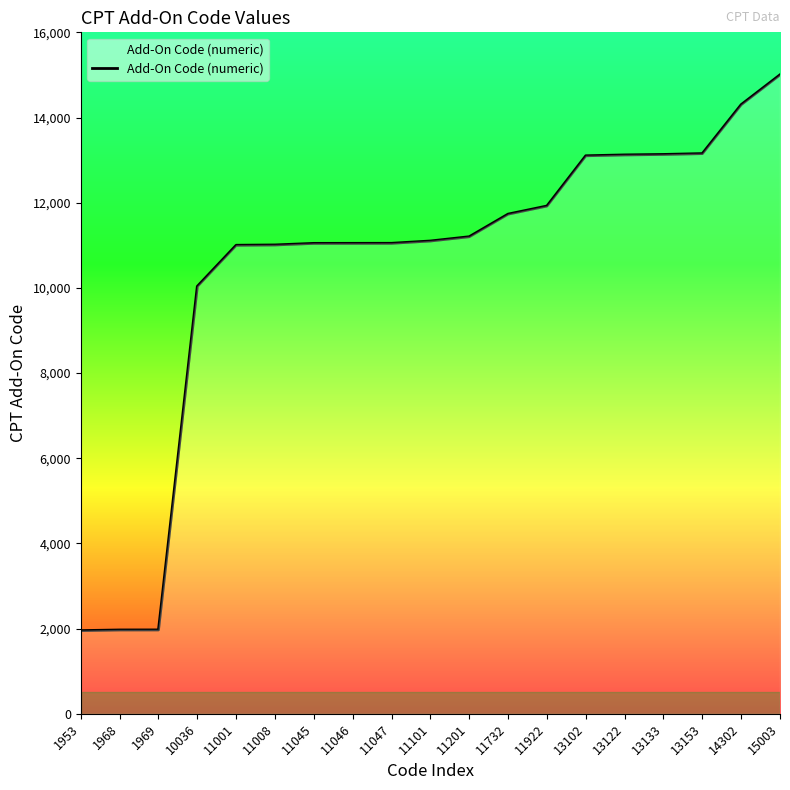

Is it true that the value at 11101 is 11101?

True